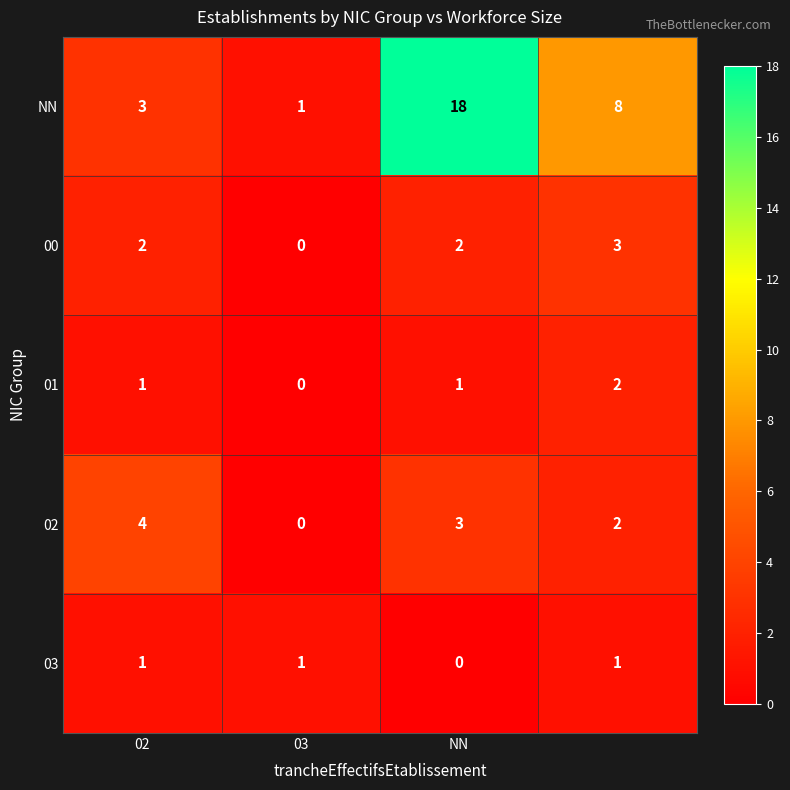

Reading left to right, what are all the values shown in this chart?

NN: 3	1	18	8
00: 2	0	2	3
01: 1	0	1	2
02: 4	0	3	2
03: 1	1	0	1